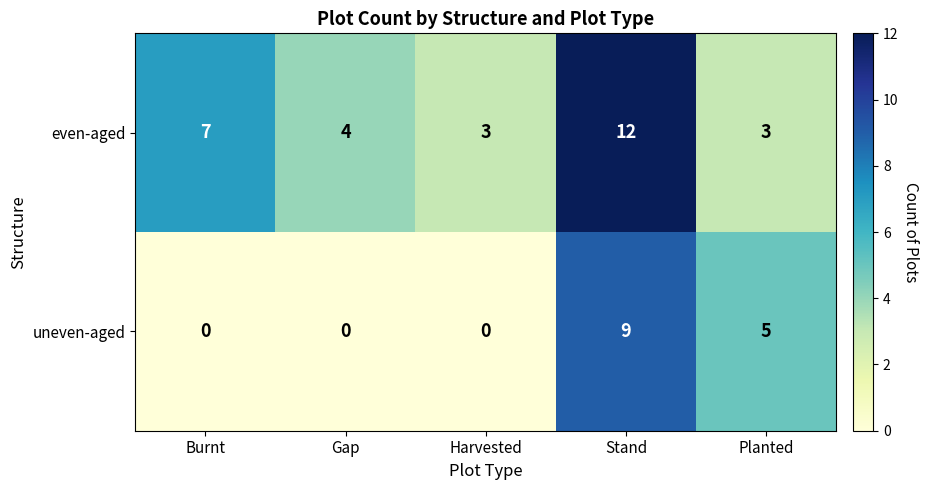

How many distinct data groups are displayed?

2